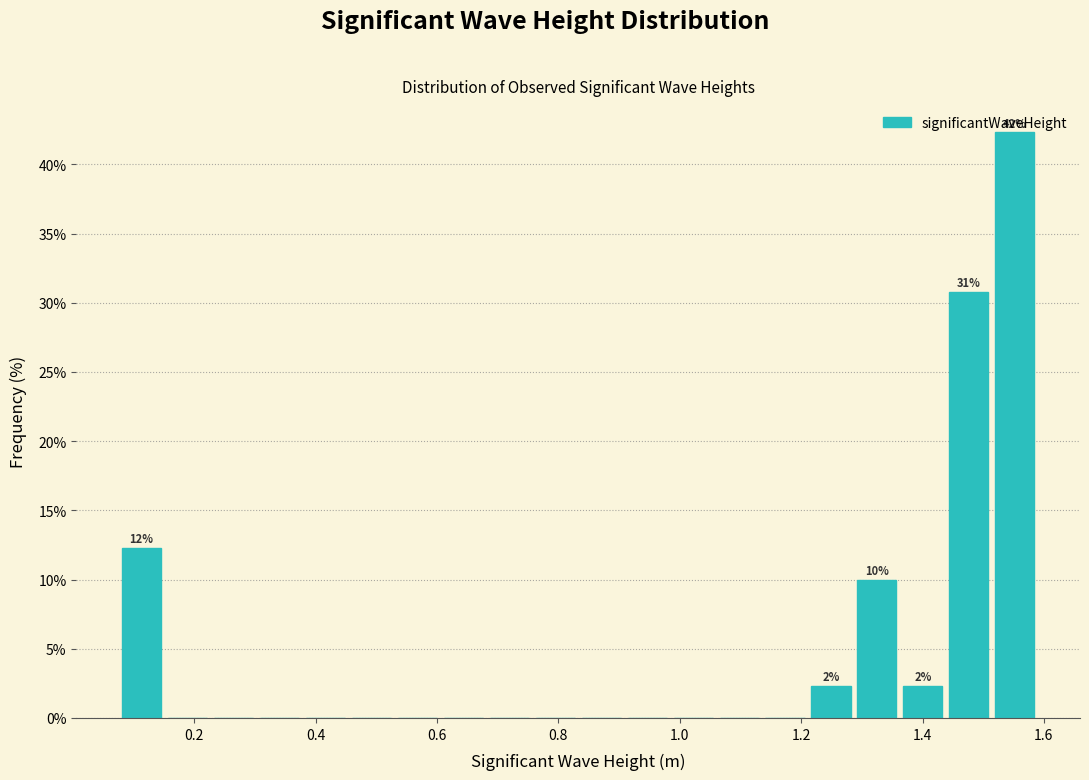

Read against the x-axis, roughly where is the centre of the tallest bar?

1.56